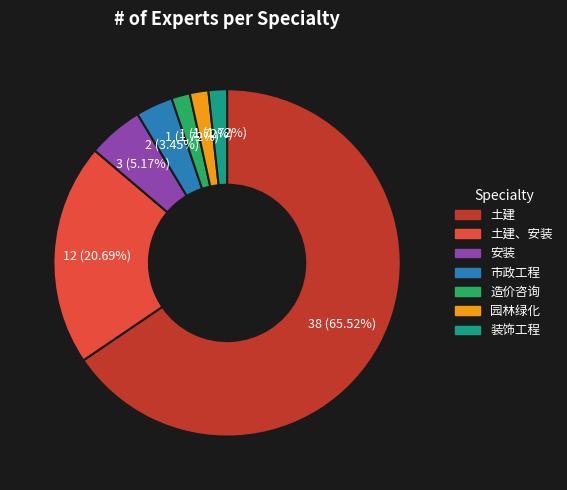

Is there any slice that represents more than half of the pie?

Yes